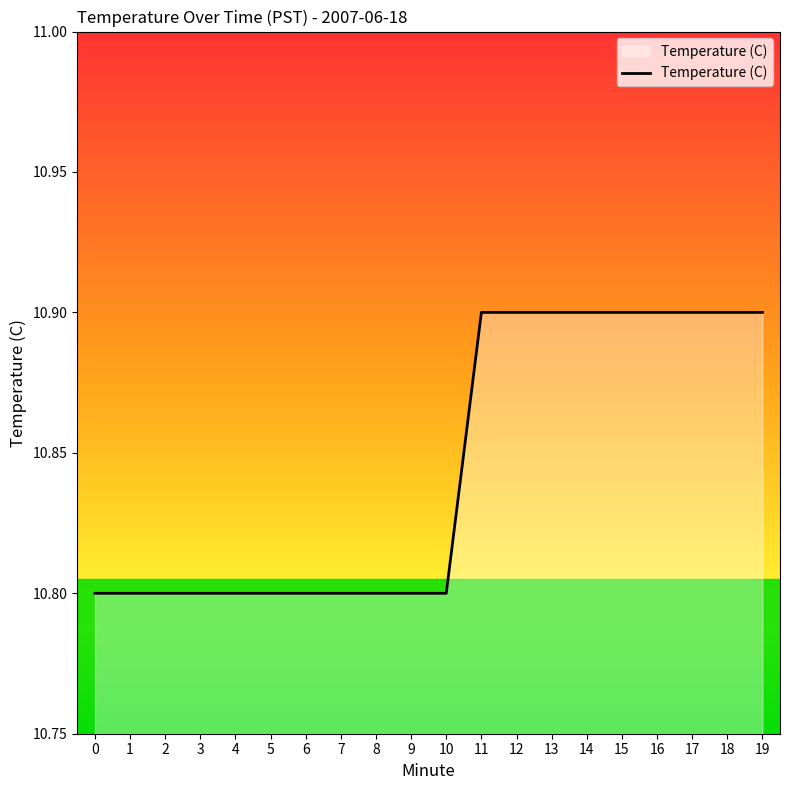

Reading left to right, what are all the values shown in this chart?

10.8	10.8	10.8	10.8	10.8	10.8	10.8	10.8	10.8	10.8	10.8	10.9	10.9	10.9	10.9	10.9	10.9	10.9	10.9	10.9